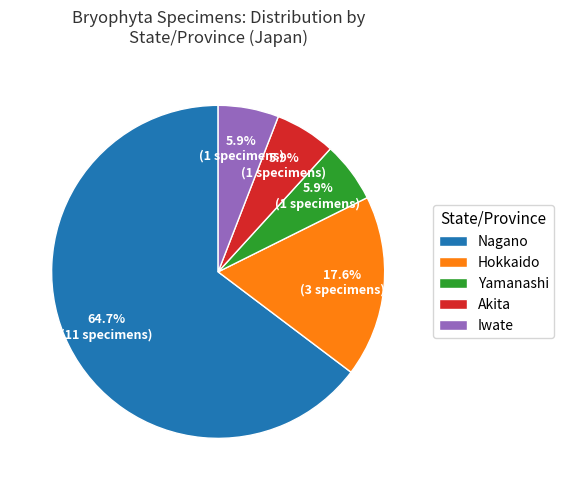

Is Iwate the majority of the pie?

No